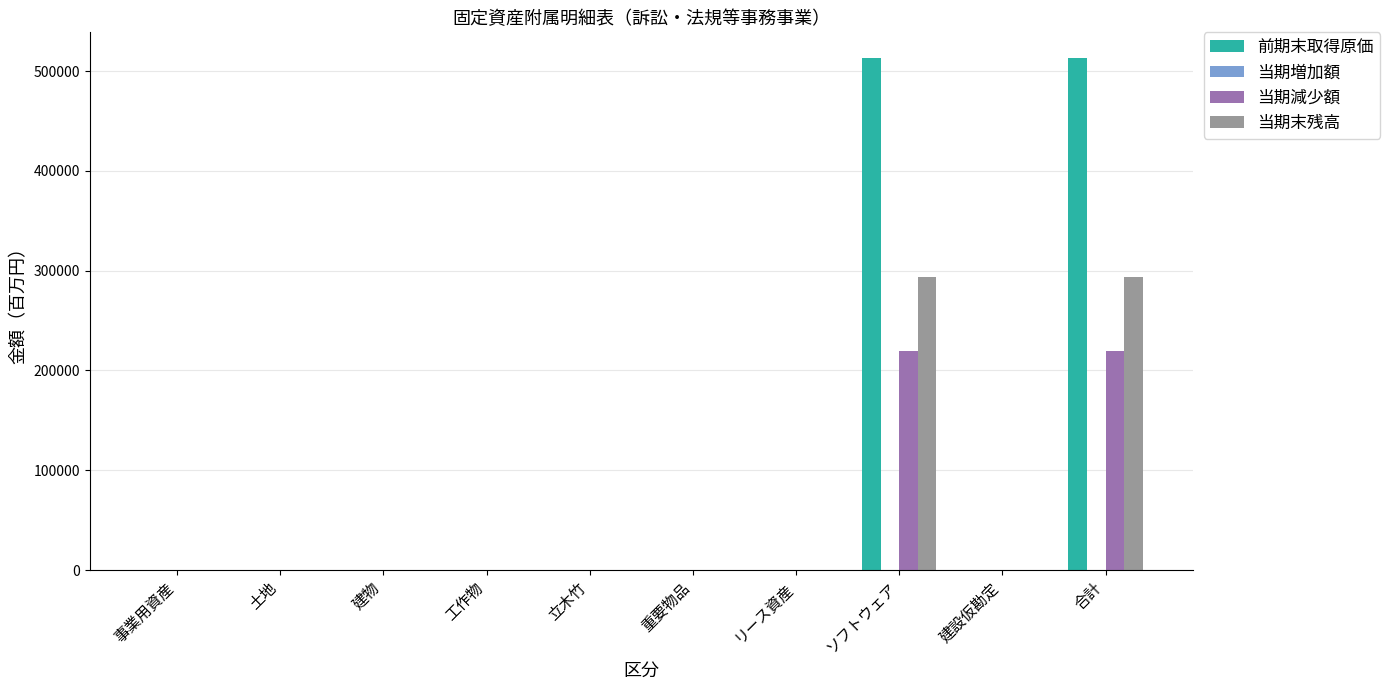

Reading left to right, what are all the values shown in this chart?

前期末取得原価: 事業用資産=0	土地=0	建物=0	工作物=0	立木竹=0	重要物品=0	リース資産=0	ソフトウェア=513312	建設仮勘定=0	合計=513312
当期減少額: 事業用資産=0	土地=0	建物=0	工作物=0	立木竹=0	重要物品=0	リース資産=0	ソフトウェア=220008	建設仮勘定=0	合計=220008
当期末残高: 事業用資産=0	土地=0	建物=0	工作物=0	立木竹=0	重要物品=0	リース資産=0	ソフトウェア=293304	建設仮勘定=0	合計=293304